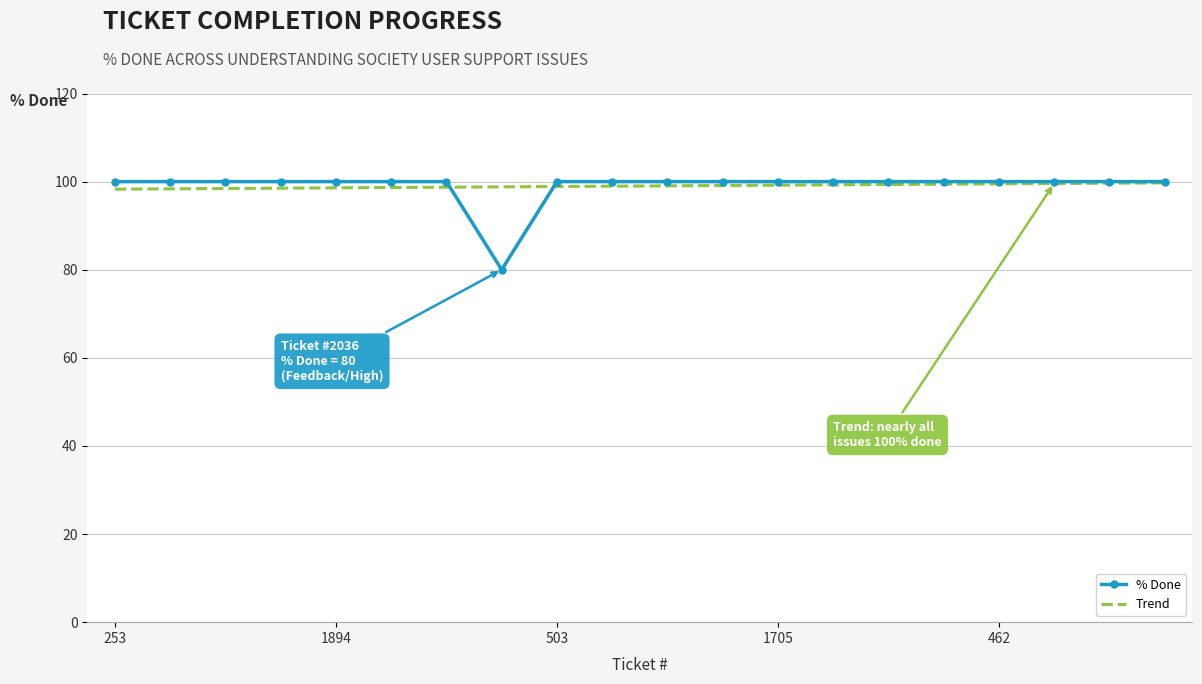

Which series has the widest spread of values?

% Done